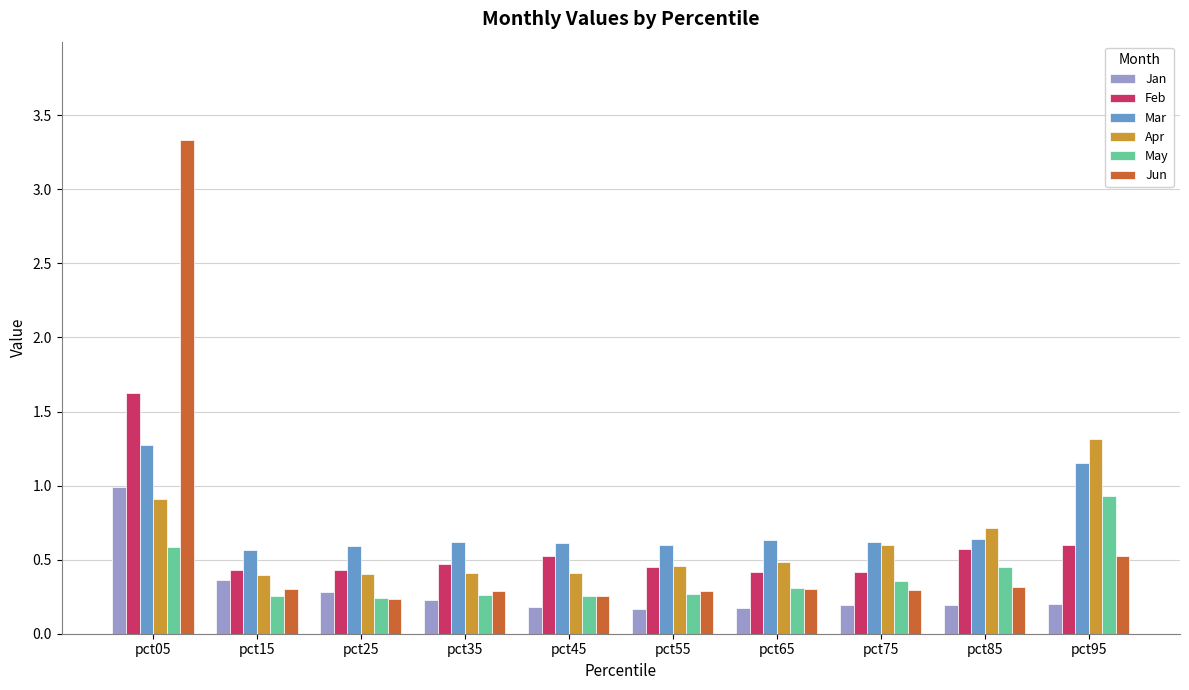

What are all the series names shown in the legend?

Jan, Feb, Mar, Apr, May, Jun